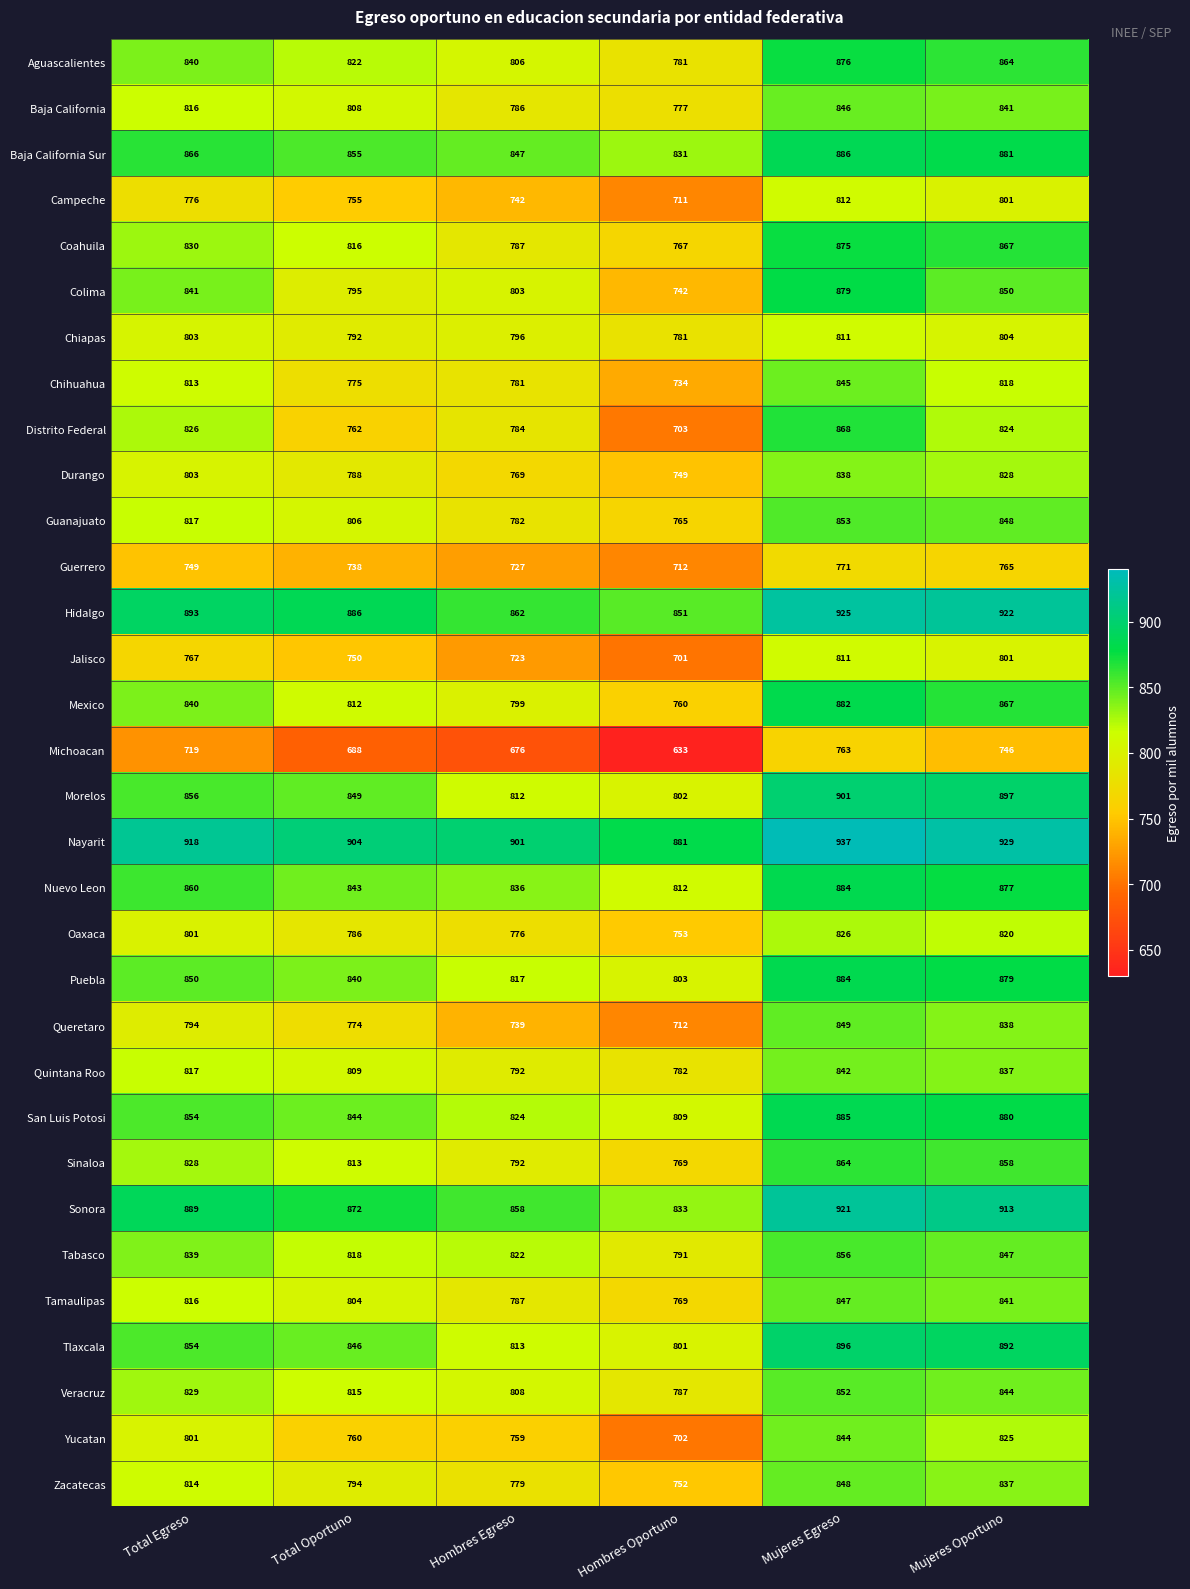

Which series has the widest spread of values?

Distrito Federal